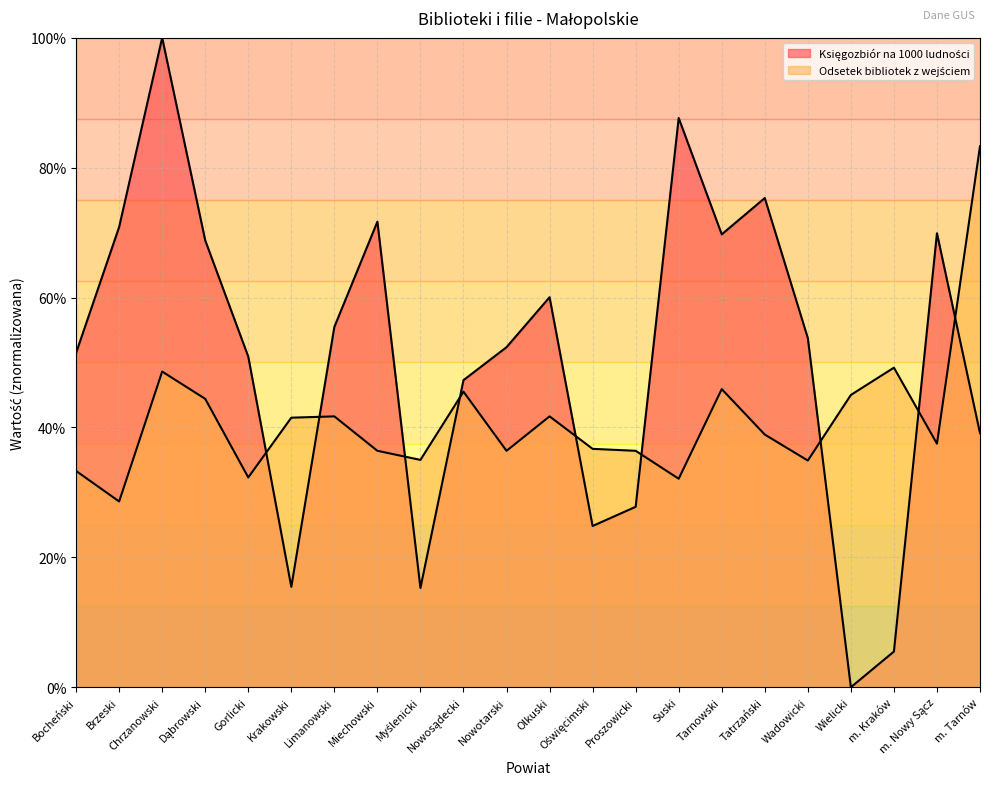

Reading right to left, extract all data points from this chart.

Księgozbiór na 1000 ludności: 39.1	69.9	5.5	0.0	53.8	75.3	69.7	87.6	27.8	24.8	60.0	52.4	47.3	15.3	71.7	55.5	15.5	50.9	68.8	100.0	70.9	51.5
Odsetek bibliotek z wejściem: 83.3	37.5	49.2	45.0	34.9	38.9	45.9	32.1	36.4	36.7	41.7	36.4	45.5	35.0	36.4	41.7	41.5	32.3	44.4	48.6	28.6	33.3